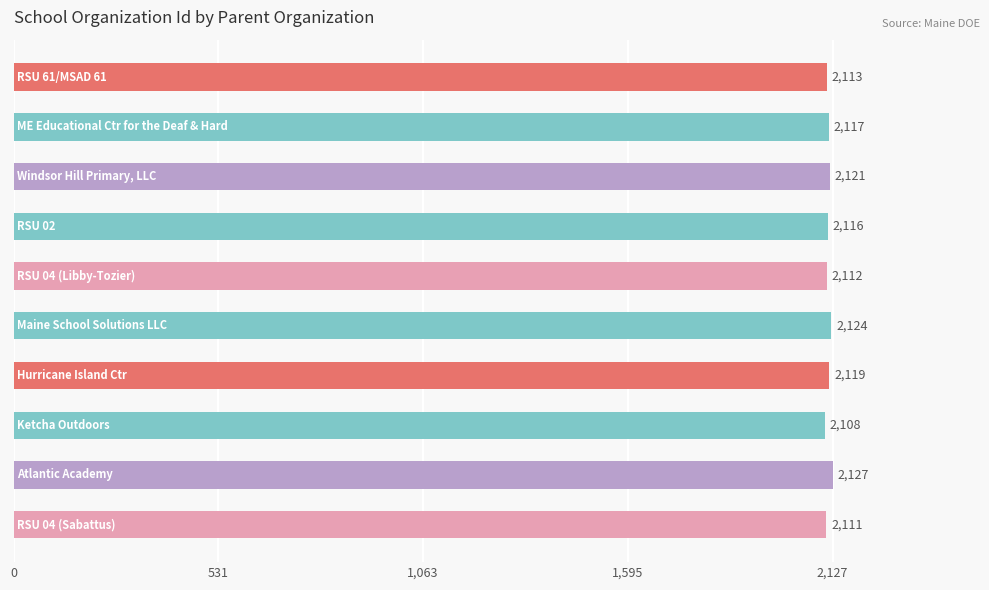

What is the average value?

2117